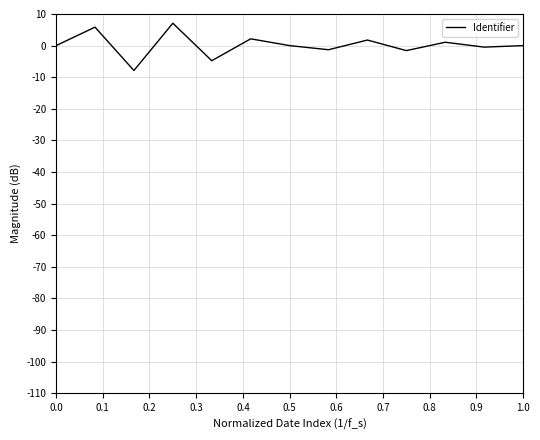

What is the maximum value shown in the chart?

7.1